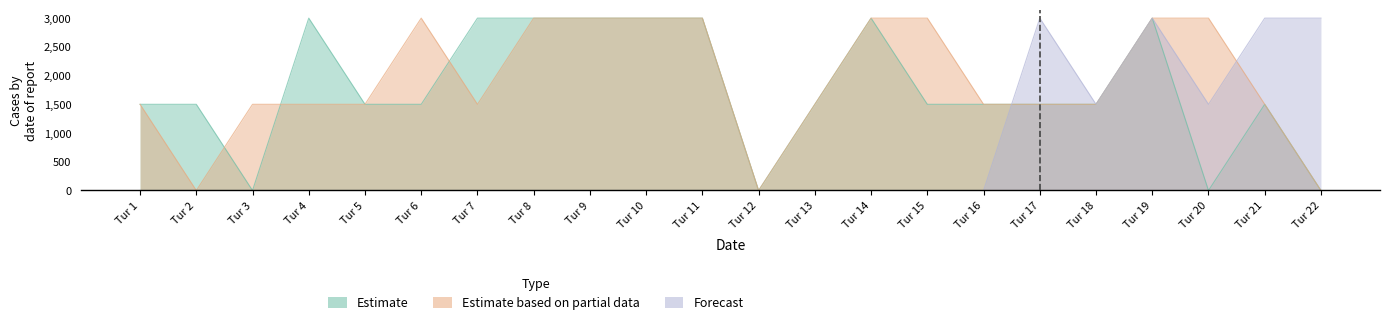

After their last crossing, which series has the higher values: Forecast or Estimate based on partial data?

Forecast